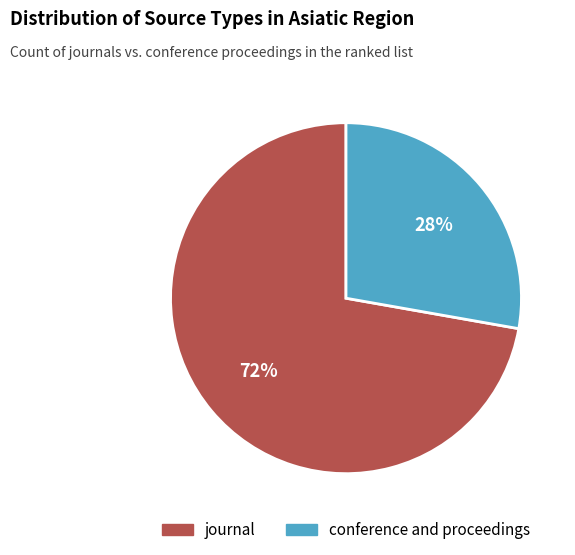

To the nearest percent, what is the combined percentage of journal and conference and proceedings?

100%